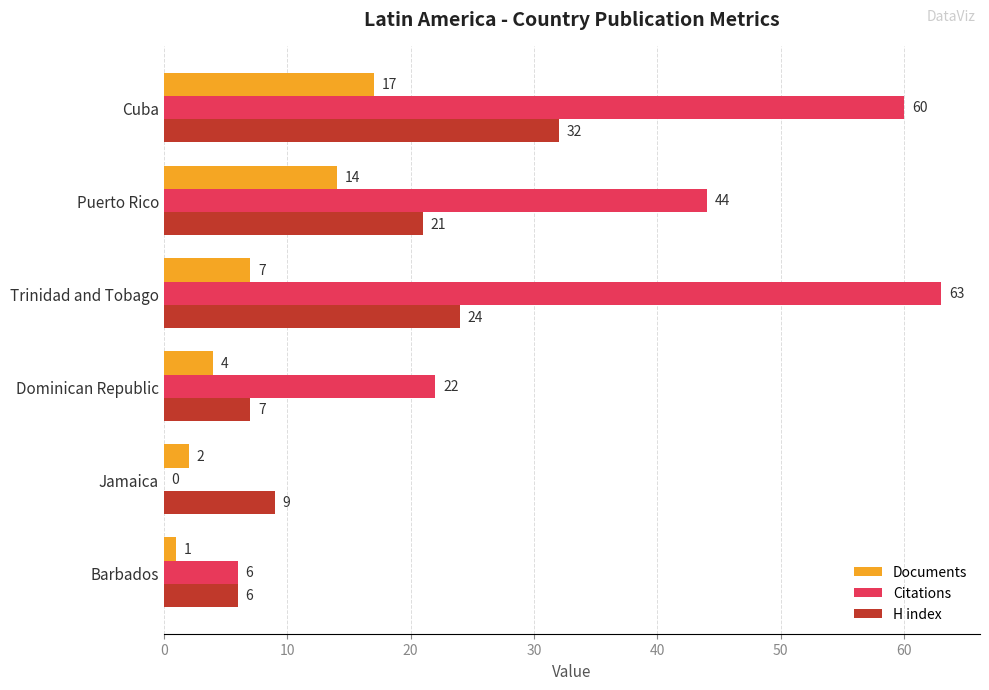

What is the sum of the Citations values at Dominican Republic and Trinidad and Tobago?

85